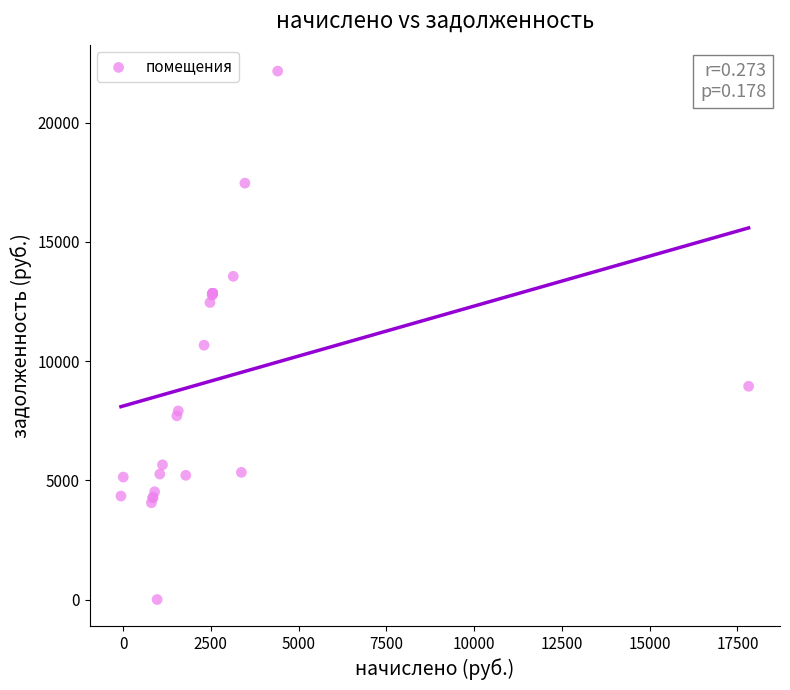

What Y value in the scatter plot is closest to 11080?

10667.2